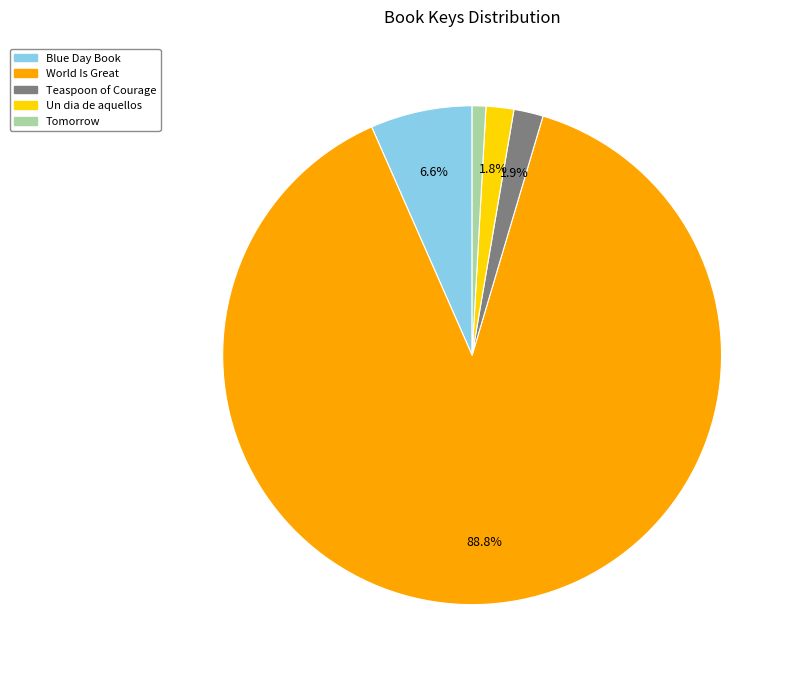

Does any single category account for the majority?

Yes